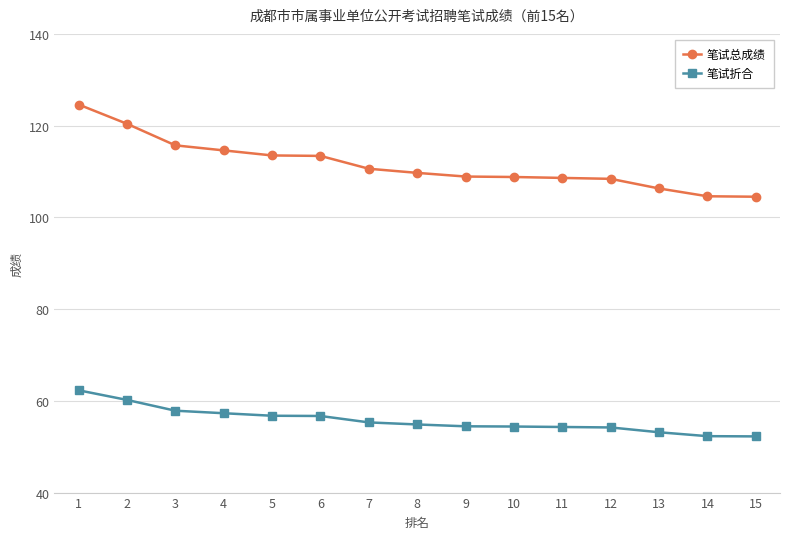

Rank the series at 5 from highest to lowest value.

笔试总成绩, 笔试折合